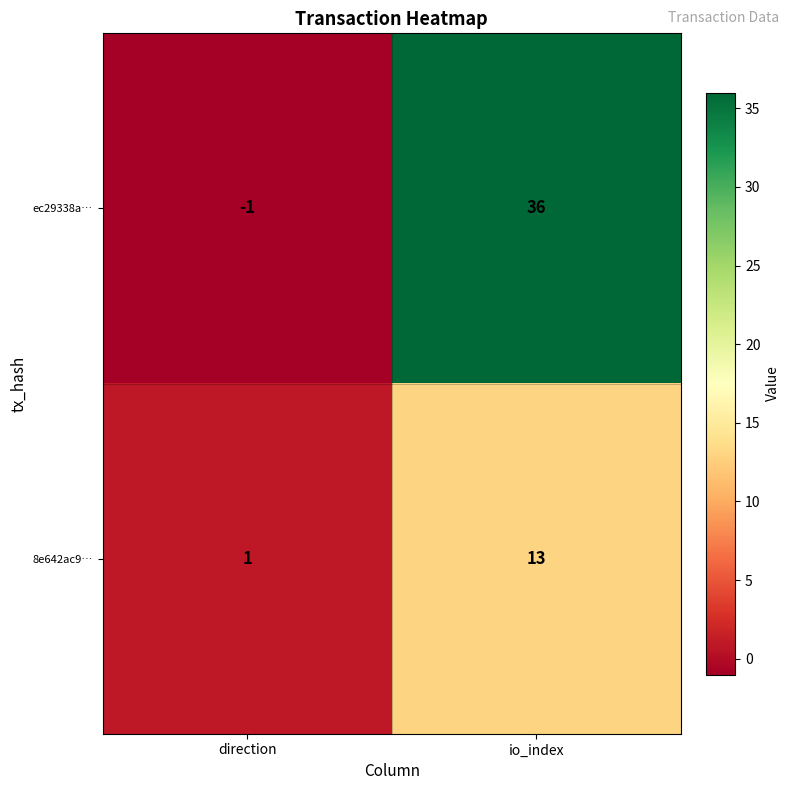

The value of ec29338a… at direction is -1. True or false?

True